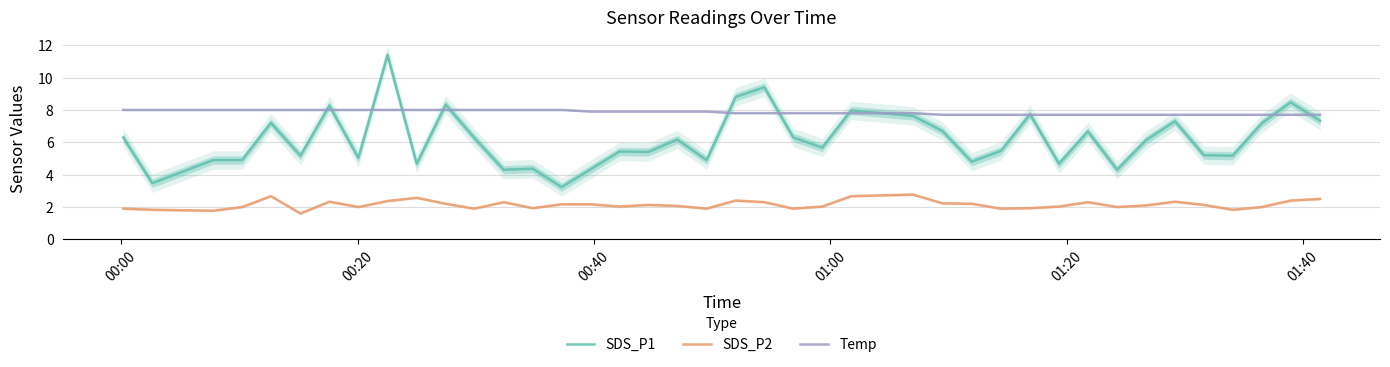

How many values in the SDS_P2 series exceed 2?

25